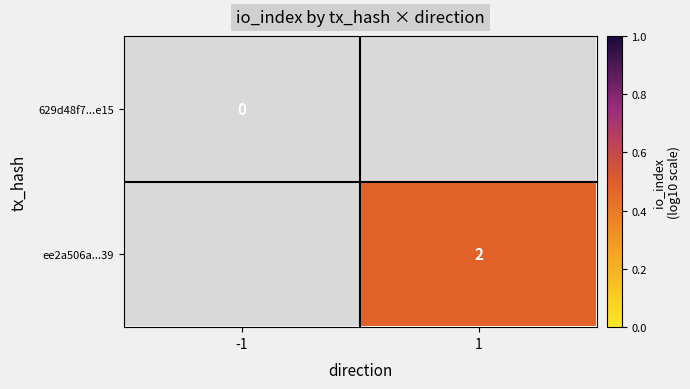

At which label does ee2a506a...39 first exceed 0?

1